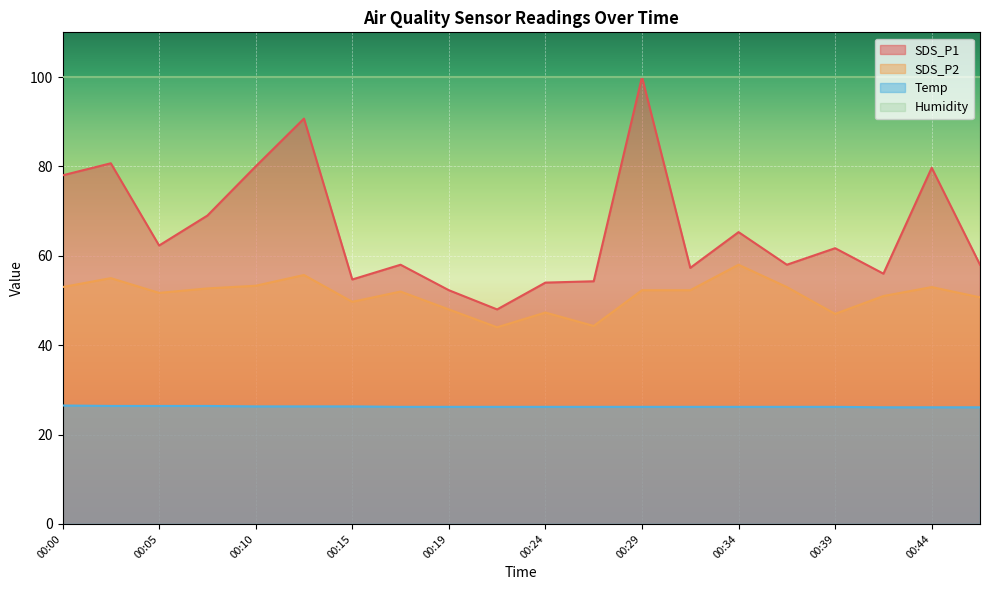

Which series has the largest total across all categories?

Humidity